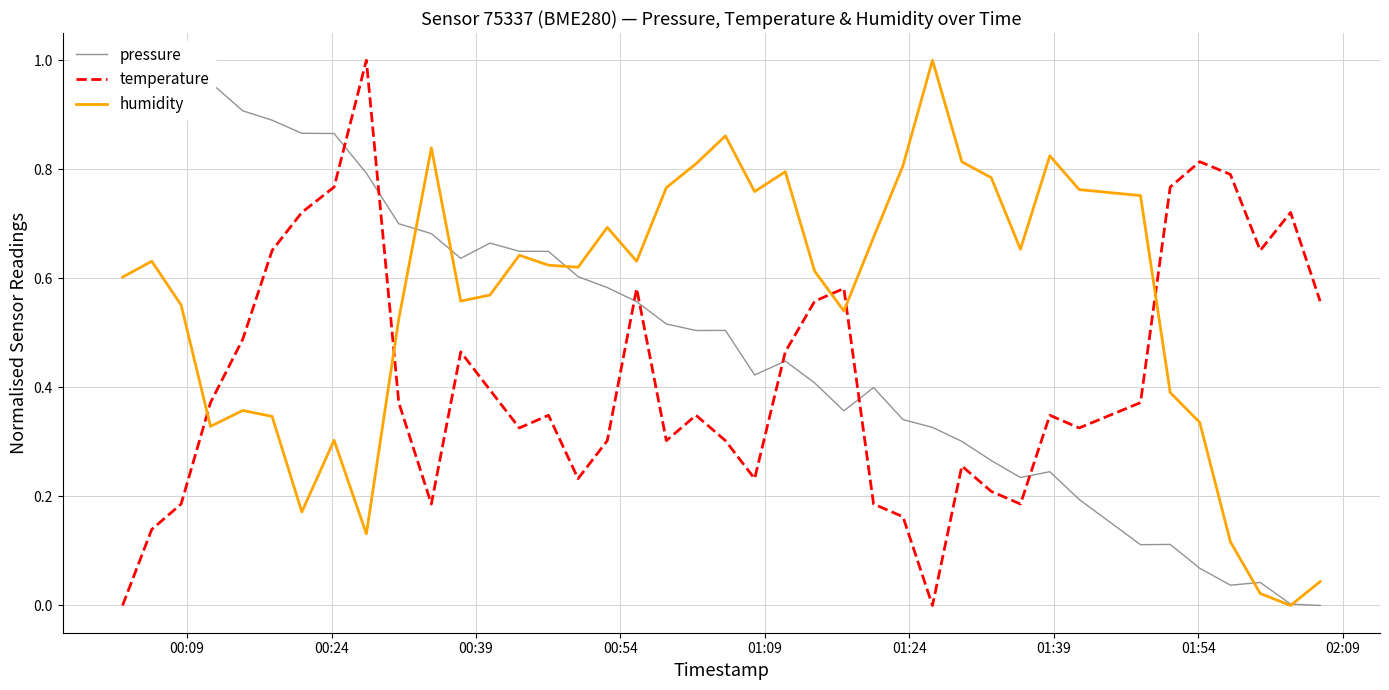

What is the highest value of the temperature series?

1.0